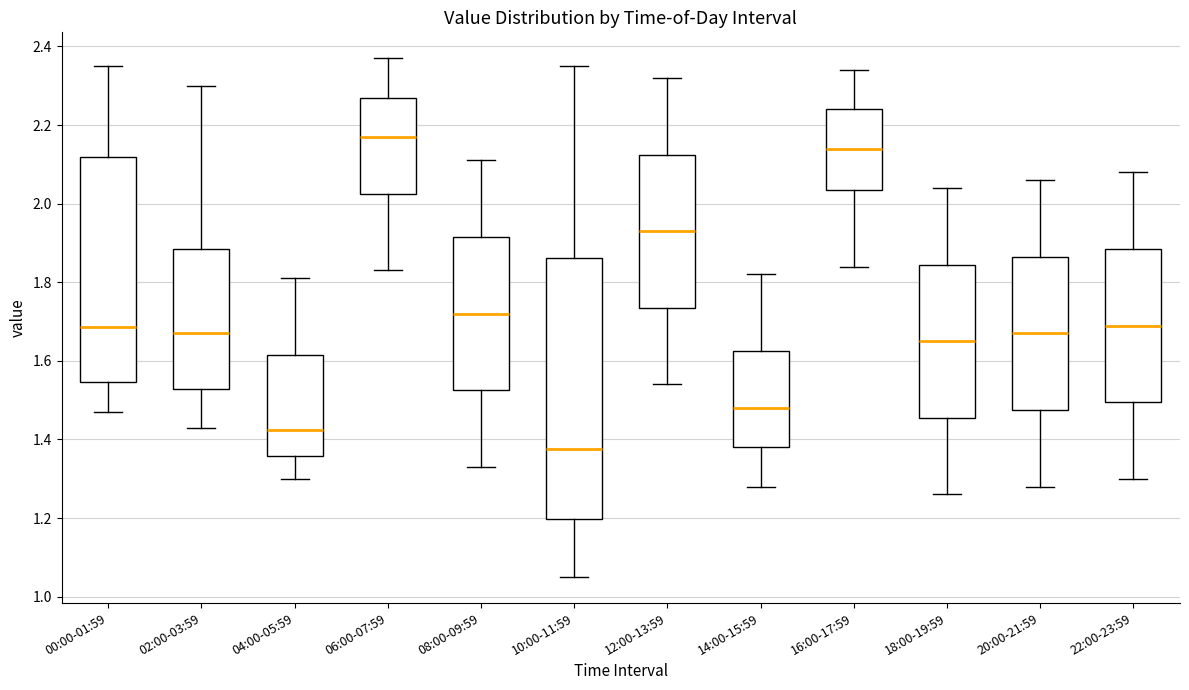

Comparing the boxes themselves (not the whiskers), which one is the tallest?

10:00-11:59